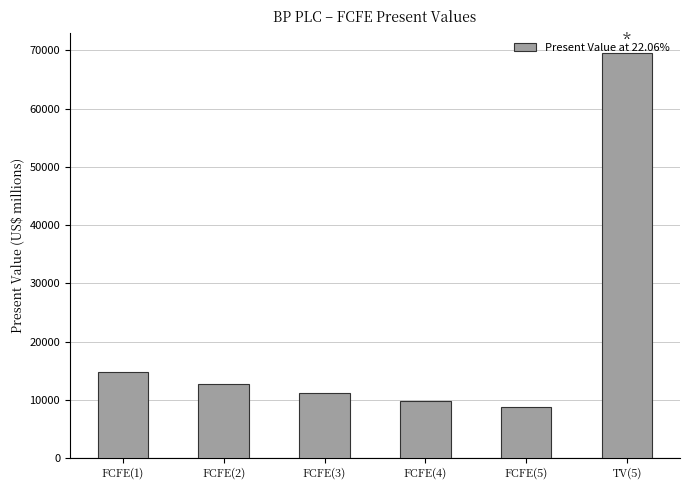

Which category has the lowest value across all series?

FCFE(5)